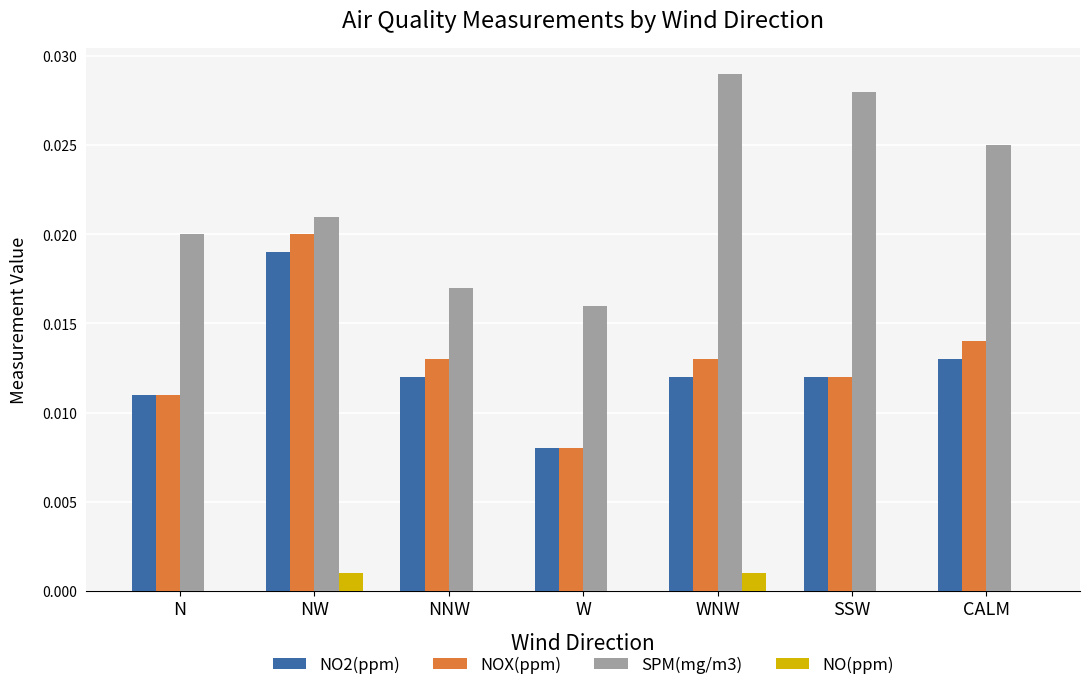

Which series changed the most between N and CALM?

SPM(mg/m3)